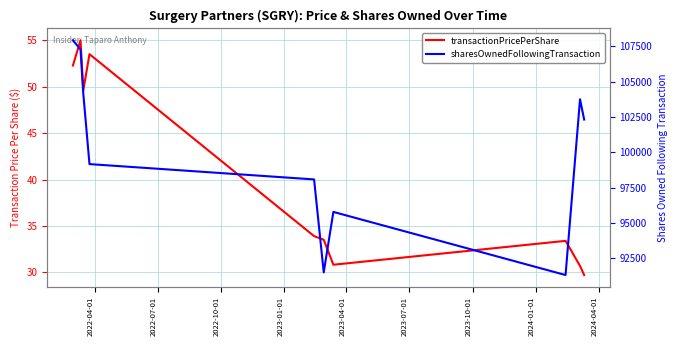

Does the chart have visible grid lines?

Yes